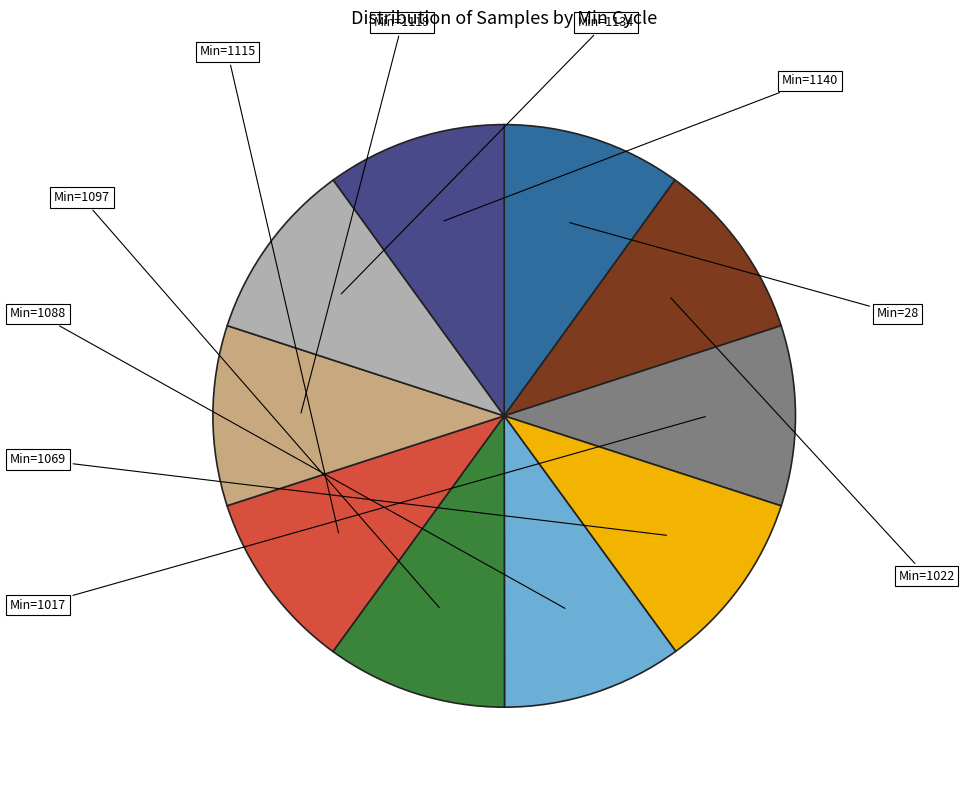

Which category has the biggest portion of the pie?

1097